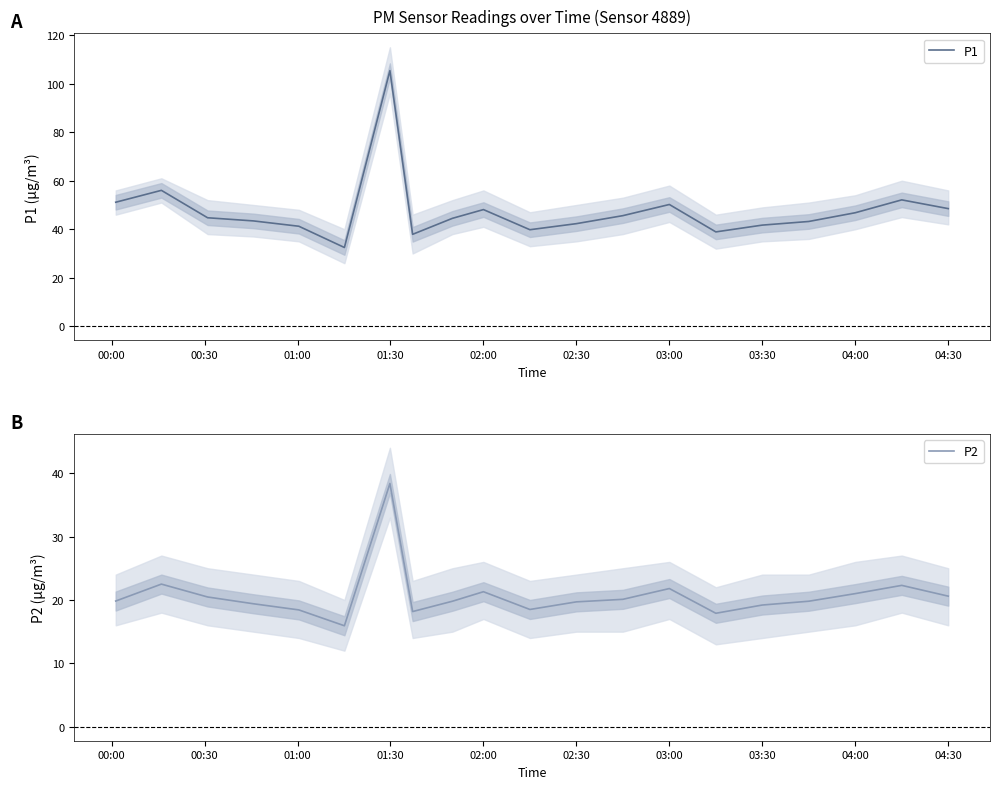

True or false: P2 and P1 cross at least once.

False